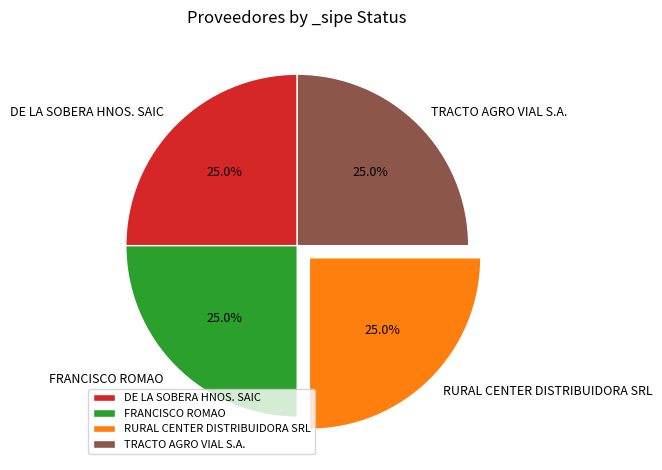

How much of the chart is everything except FRANCISCO ROMAO?

75.0%